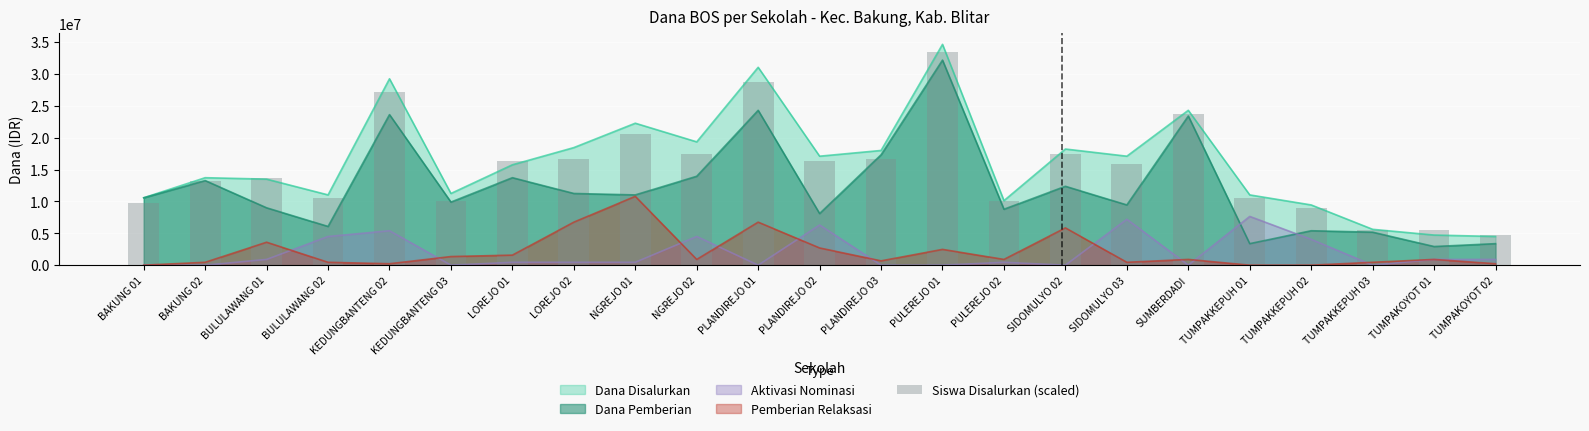

Reading left to right, list all the values displayed in this chart.

9722222.2	13222222.2	13611111.1	10500000.0	27222222.2	10111111.1	16333333.3	16722222.2	20611111.1	17500000.0	28777777.8	16333333.3	16722222.2	33444444.4	10111111.1	17500000.0	15944444.4	23722222.2	10500000.0	8944444.4	5444444.4	5444444.4	4666666.7